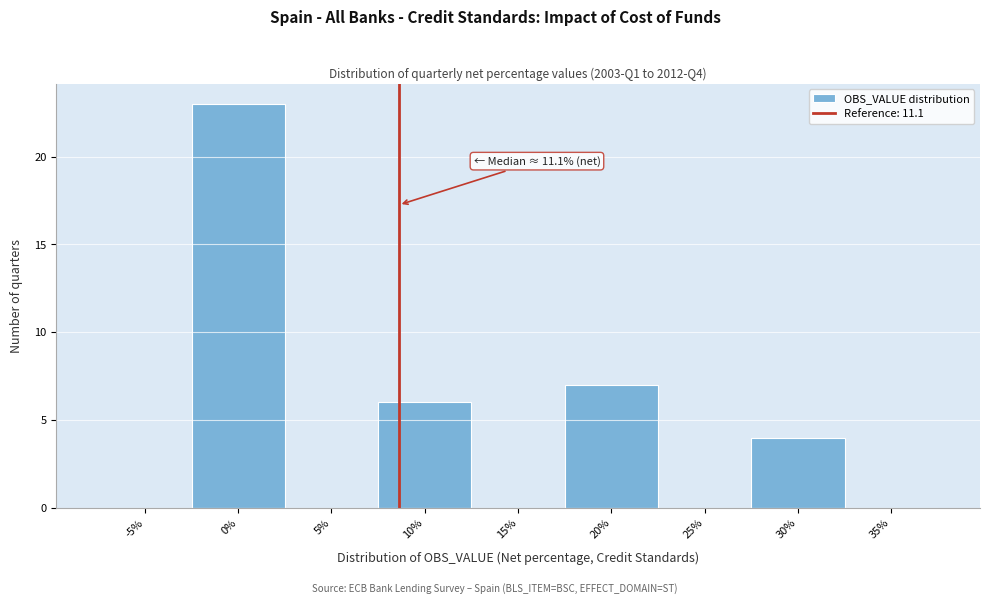

Reading right to left, extract all data points from this chart.

35%=0	30%=4	25%=0	20%=7	15%=0	10%=6	5%=0	0%=23	-5%=0